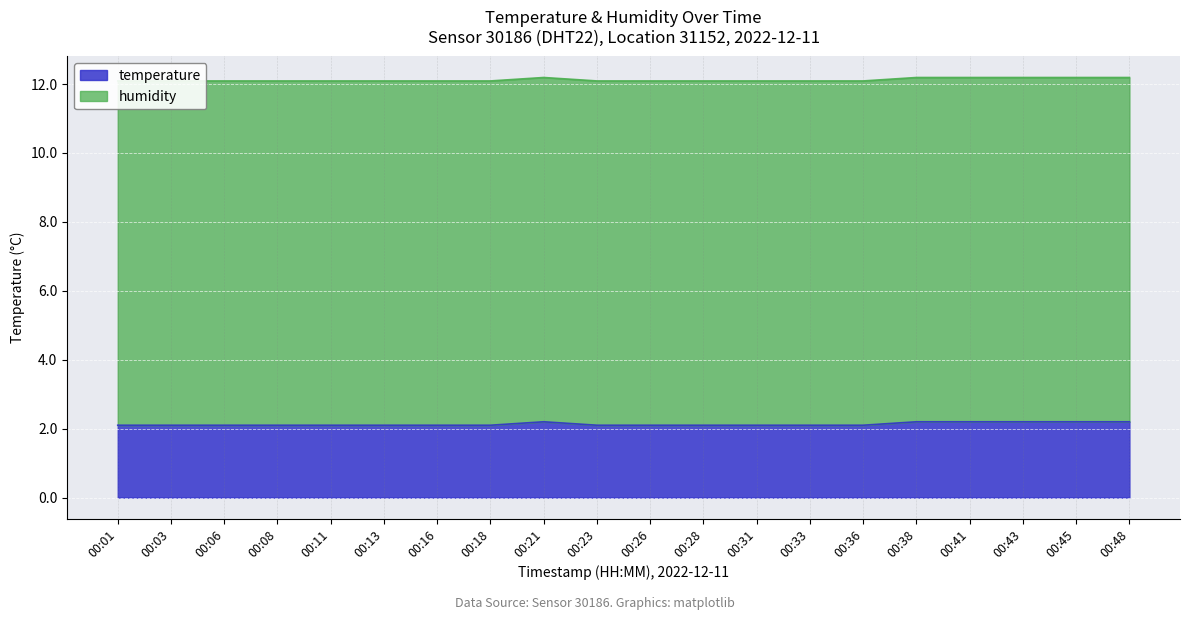

What is the ratio of the value at 00:48 to the value at 00:01?

1.0